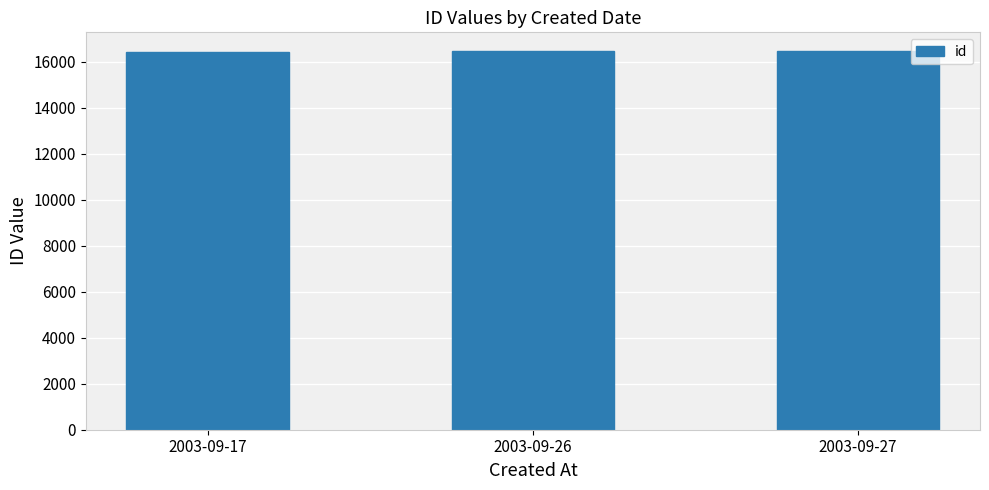

What is the difference between the maximum and second lowest values?

5